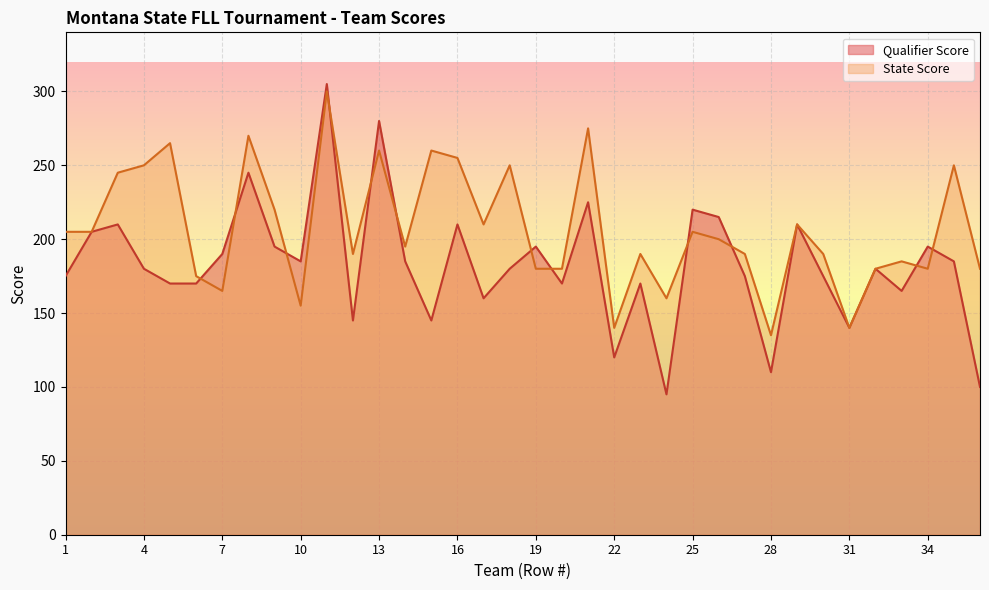

How many lines are shown in the chart?

2